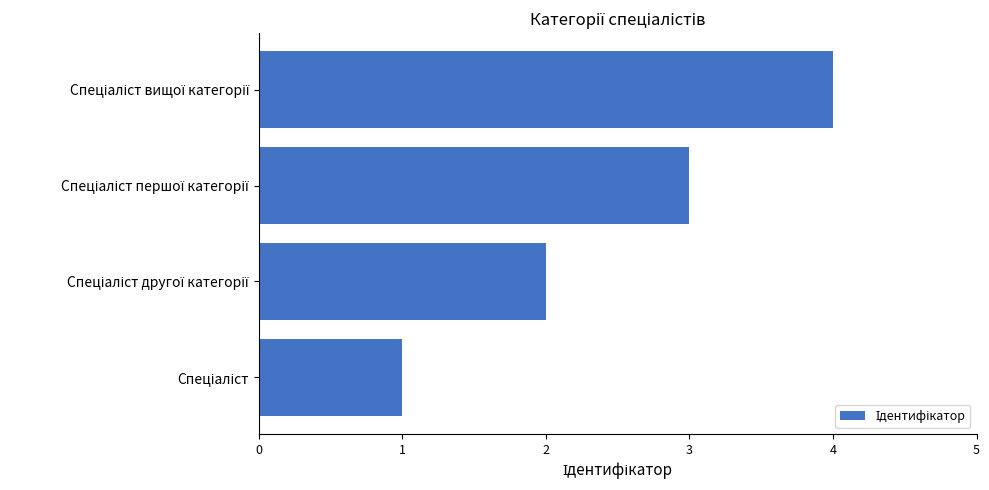

What is the difference between the maximum and minimum values?

3